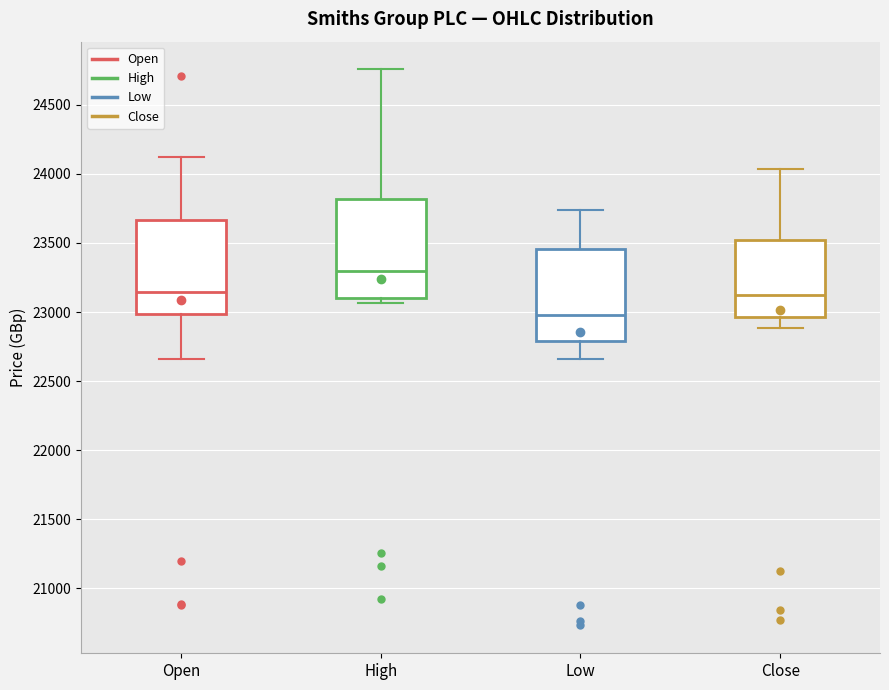

Reading left to right, transcribe this box plot: for each box, give where its median line is, the range the box spans, and where its two whiskers end, as read against the y-axis. The values are not printed on the chart, so give them approximately, as read against the axis.

Open: median 23150, box 23000 to 23650, whiskers 22650 to 24100
High: median 23300, box 23100 to 23800, whiskers 23050 to 24750
Low: median 23000, box 22800 to 23450, whiskers 22650 to 23750
Close: median 23150, box 22950 to 23500, whiskers 22900 to 24050